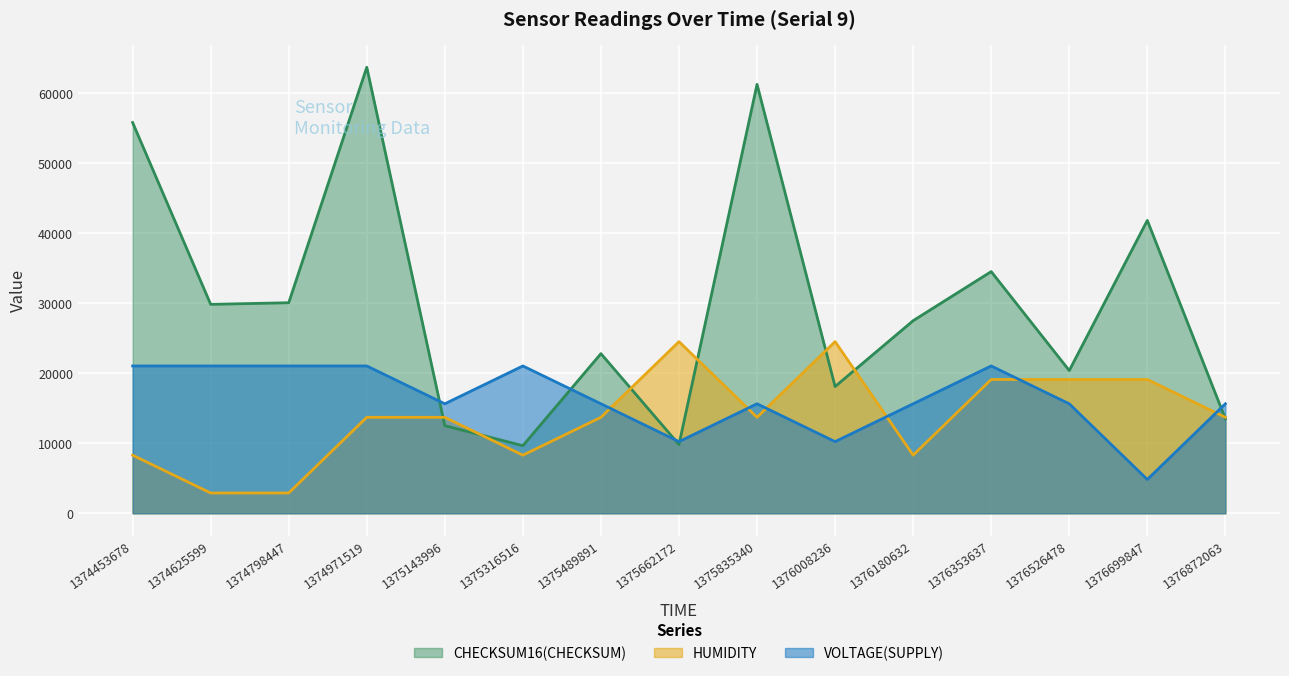

Reading right to left, transcribe all the data shown in this chart.

HUMIDITY: 1376872063=13704.1	1376699847=19107.9	1376526478=19107.9	1376353637=19107.9	1376180632=8300.3	1376008236=24511.7	1375835340=13704.1	1375662172=24511.7	1375489891=13704.1	1375316516=8300.3	1375143996=13704.1	1374971519=13704.1	1374798447=2896.5	1374625599=2896.5	1374453678=8300.3
VOLTAGE(SUPPLY): 1376872063=15635.1	1376699847=4827.5	1376526478=15635.1	1376353637=21038.9	1376180632=15635.1	1376008236=10231.3	1375835340=15635.1	1375662172=10231.3	1375489891=15635.1	1375316516=21038.9	1375143996=15635.1	1374971519=21038.9	1374798447=21038.9	1374625599=21038.9	1374453678=21038.9
CHECKSUM16(CHECKSUM)_scaled: 1376872063=13504.0	1376699847=41824.0	1376526478=20382.0	1376353637=34513.0	1376180632=27503.0	1376008236=18096.0	1375835340=61254.0	1375662172=9810.0	1375489891=22798.0	1375316516=9655.0	1375143996=12510.0	1374971519=63693.0	1374798447=30065.0	1374625599=29839.0	1374453678=55799.0